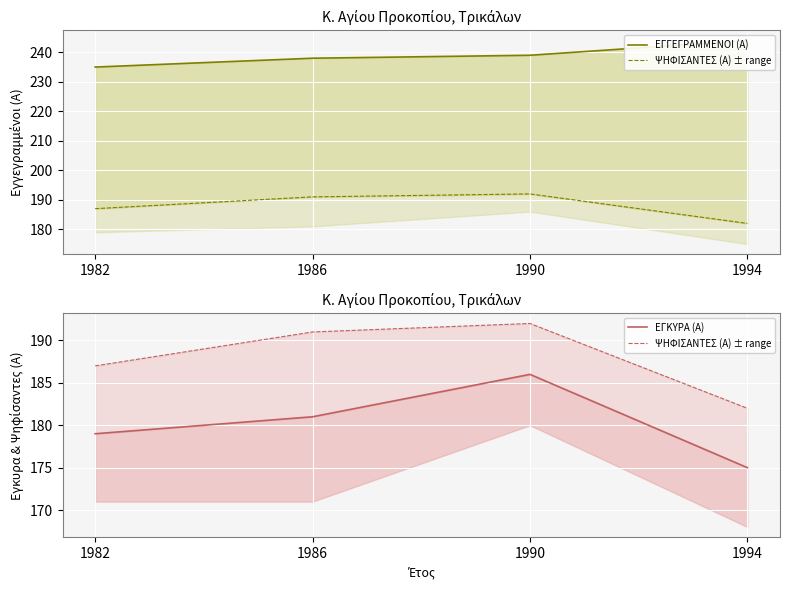

What is the difference between the maximum and minimum values in the ΕΓΚΥΡΑ (Α) series?

11